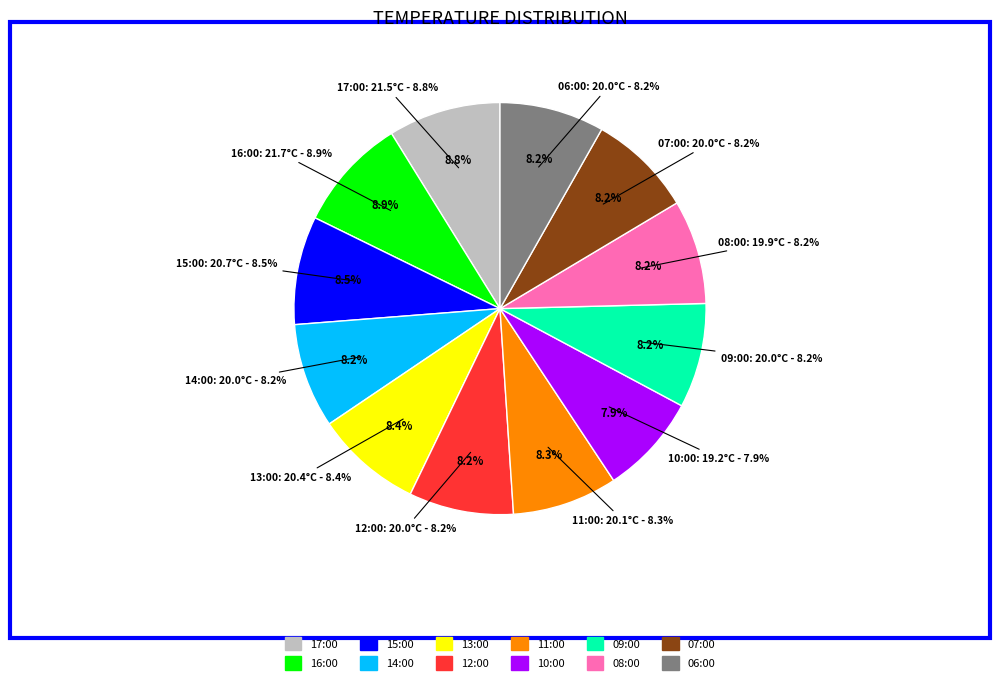

Is there any slice that represents more than half of the pie?

No